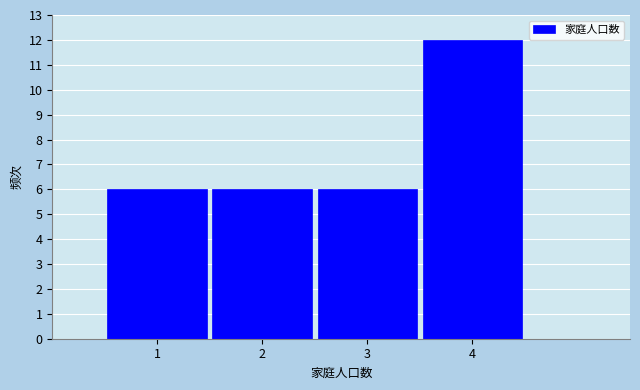

Reading left to right, list every bar in this chart as the range it spans on the x-axis followed by its height. The values are not printed on the chart, so give them approximately, as read against the axis.

0.5 to 1.5: 6
1.5 to 2.5: 6
2.5 to 3.5: 6
3.5 to 4.5: 12